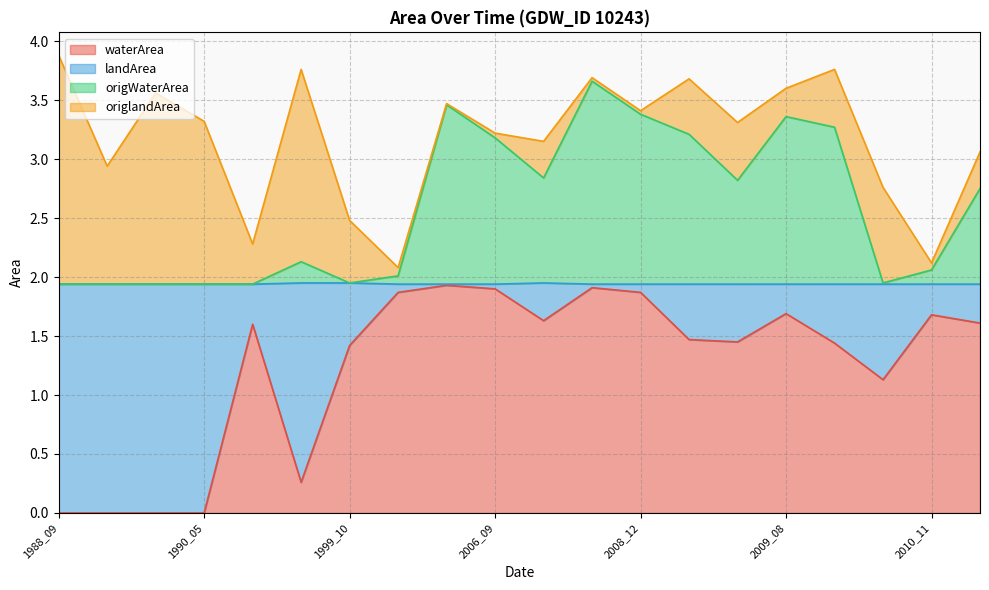

Is it true that waterArea equals 1.6 at 2012_09?

True